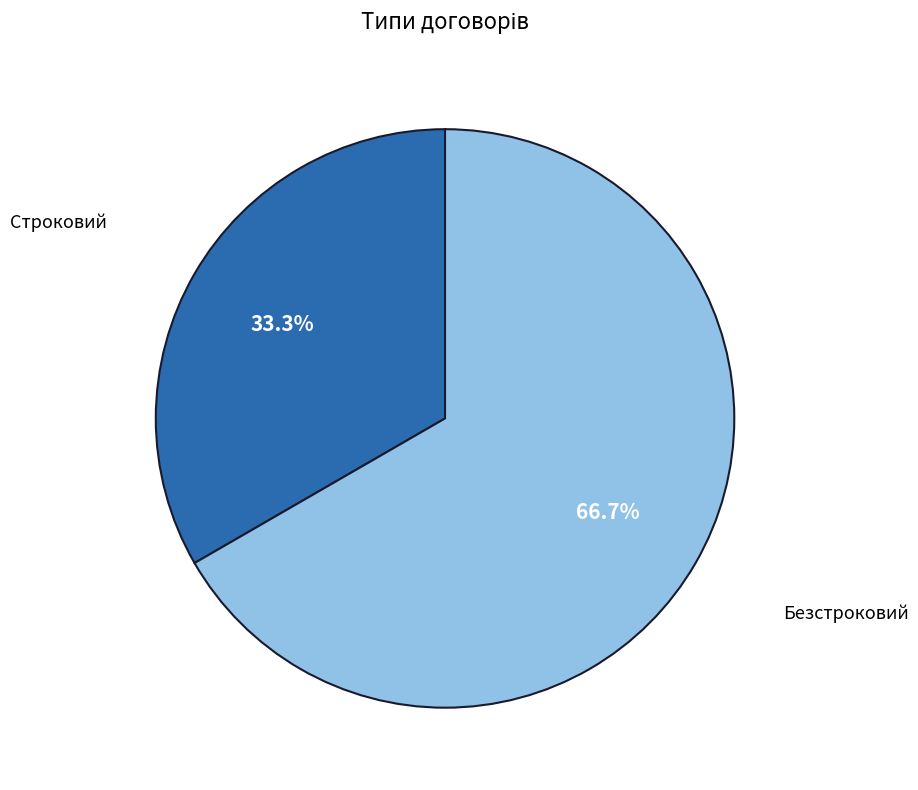

Is there any slice that represents more than half of the pie?

Yes